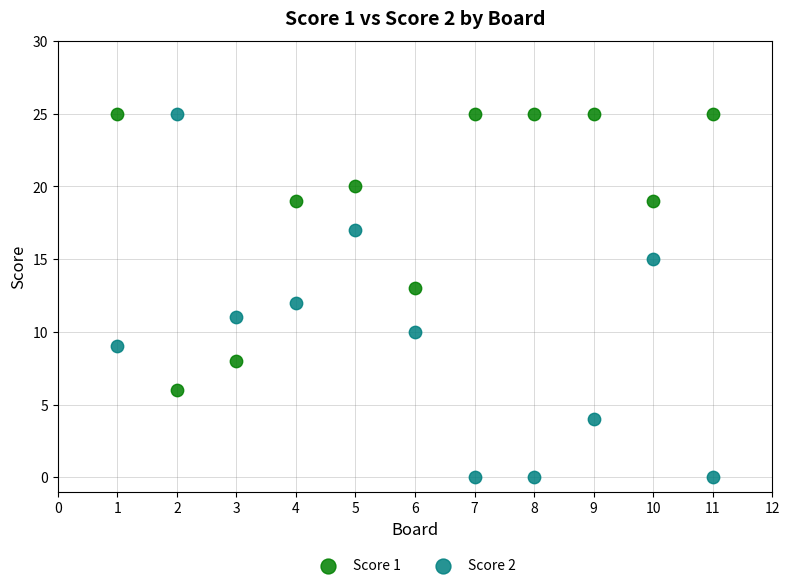

Which series reaches the minimum Y coordinate?

Score 2